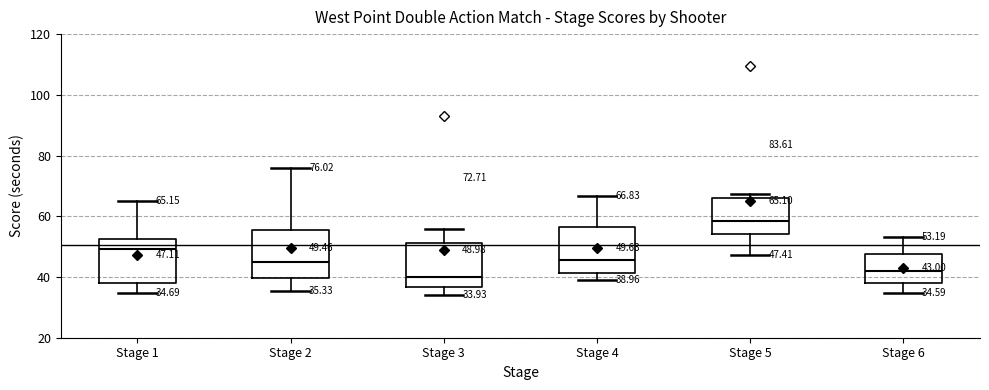

Which box's median line is the highest?

Stage 5